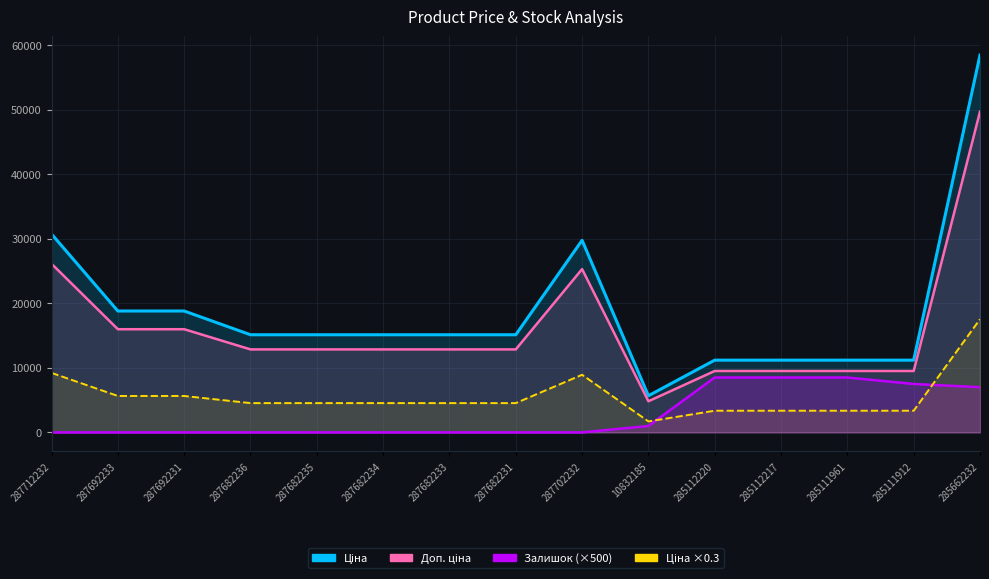

True or false: Ціна and Доп. ціна cross at least once.

False